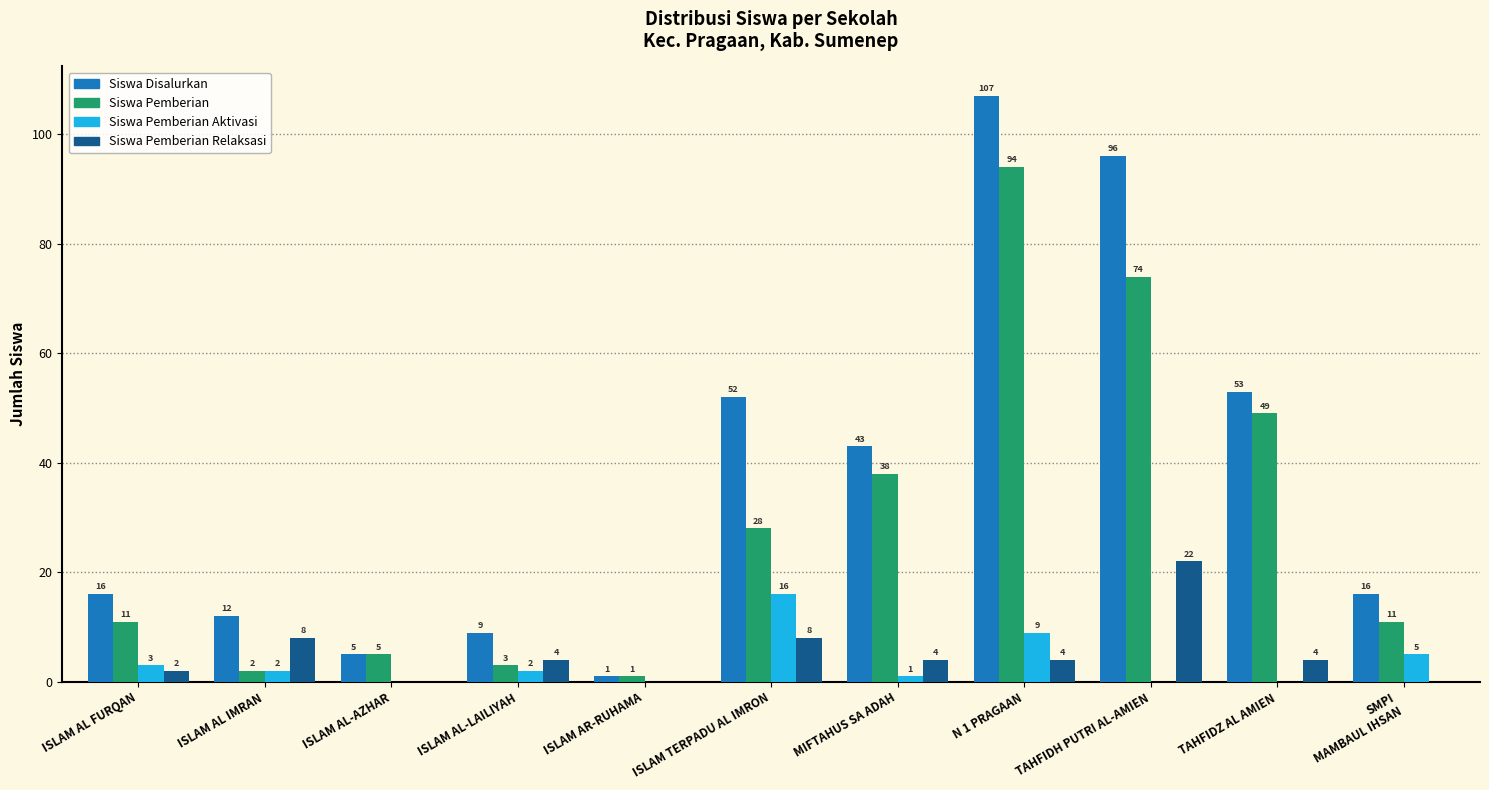

Reading left to right, what are all the values shown in this chart?

Siswa Disalurkan: ISLAM AL FURQAN=16	ISLAM AL IMRAN=12	ISLAM AL-AZHAR=5	ISLAM AL-LAILIYAH=9	ISLAM AR-RUHAMA=1	ISLAM TERPADU AL IMRON=52	MIFTAHUS SA ADAH=43	N 1 PRAGAAN=107	TAHFIDH PUTRI AL-AMIEN=96	TAHFIDZ AL AMIEN=53	SMPI
MAMBAUL IHSAN=16
Siswa Pemberian: ISLAM AL FURQAN=11	ISLAM AL IMRAN=2	ISLAM AL-AZHAR=5	ISLAM AL-LAILIYAH=3	ISLAM AR-RUHAMA=1	ISLAM TERPADU AL IMRON=28	MIFTAHUS SA ADAH=38	N 1 PRAGAAN=94	TAHFIDH PUTRI AL-AMIEN=74	TAHFIDZ AL AMIEN=49	SMPI
MAMBAUL IHSAN=11
Siswa Pemberian Aktivasi: ISLAM AL FURQAN=3	ISLAM AL IMRAN=2	ISLAM AL-AZHAR=0	ISLAM AL-LAILIYAH=2	ISLAM AR-RUHAMA=0	ISLAM TERPADU AL IMRON=16	MIFTAHUS SA ADAH=1	N 1 PRAGAAN=9	TAHFIDH PUTRI AL-AMIEN=0	TAHFIDZ AL AMIEN=0	SMPI
MAMBAUL IHSAN=5
Siswa Pemberian Relaksasi: ISLAM AL FURQAN=2	ISLAM AL IMRAN=8	ISLAM AL-AZHAR=0	ISLAM AL-LAILIYAH=4	ISLAM AR-RUHAMA=0	ISLAM TERPADU AL IMRON=8	MIFTAHUS SA ADAH=4	N 1 PRAGAAN=4	TAHFIDH PUTRI AL-AMIEN=22	TAHFIDZ AL AMIEN=4	SMPI
MAMBAUL IHSAN=0